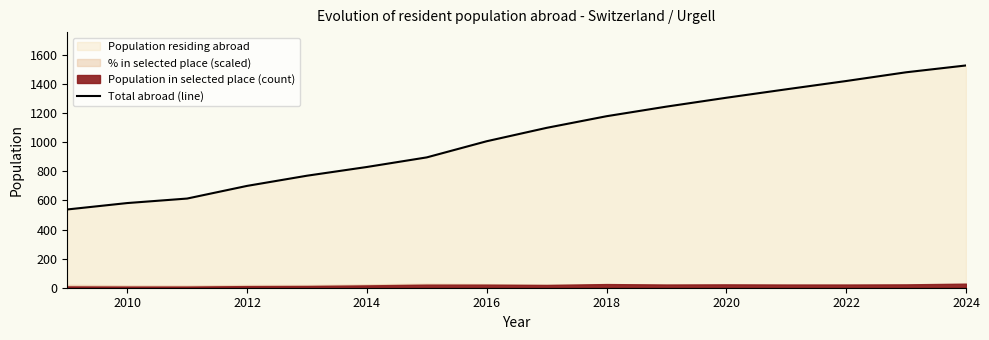

At which label is Total abroad (line) closest to 1033?

2016